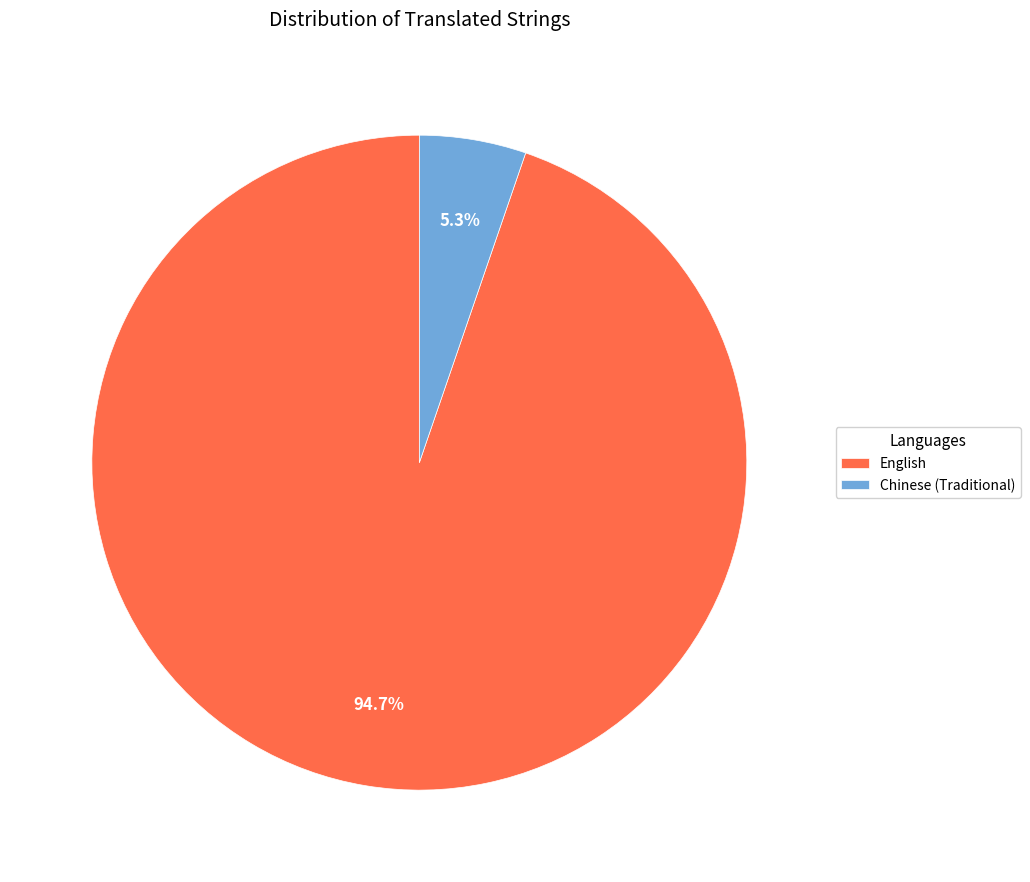

To the nearest percent, what percentage of the pie is Chinese (Traditional)?

5%